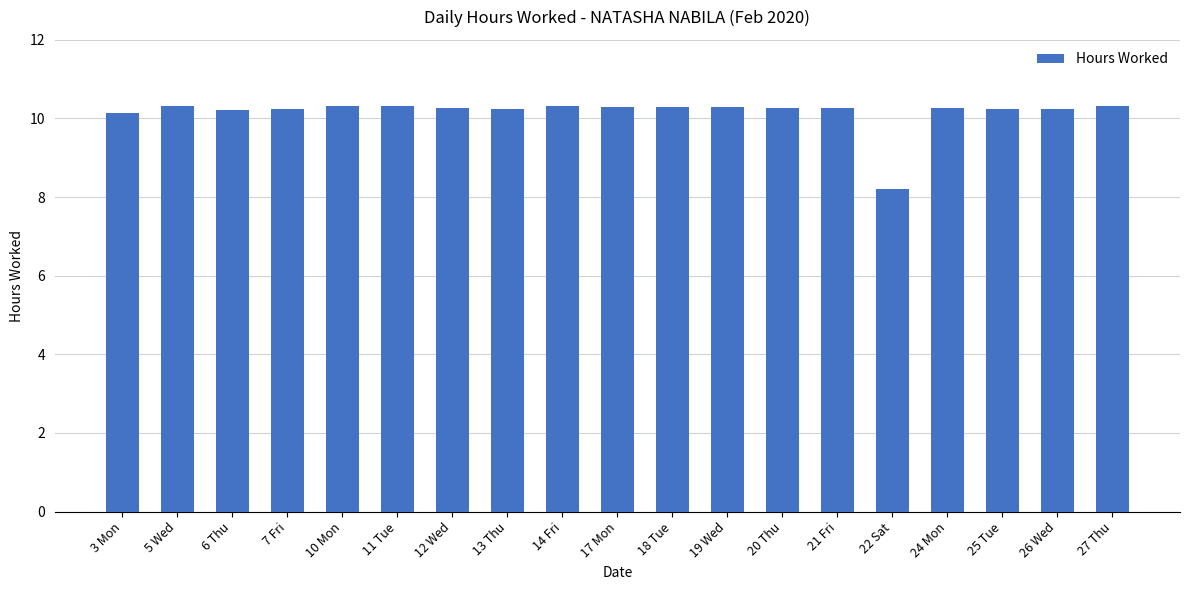

At which label is the value closest to 9?

22 Sat